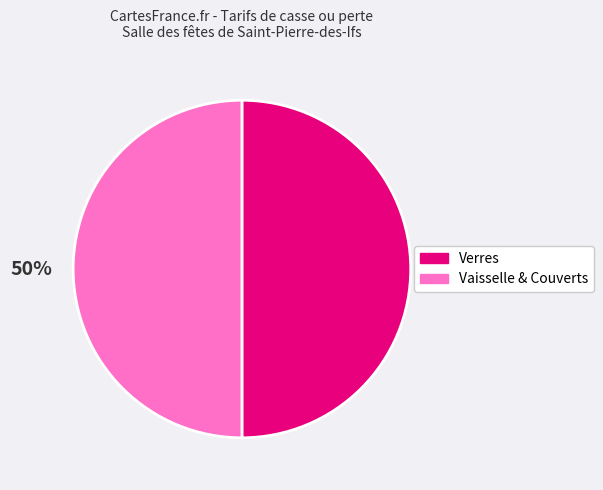

Is the sum of Vaisselle & Couverts and Verres greater than half?

Yes